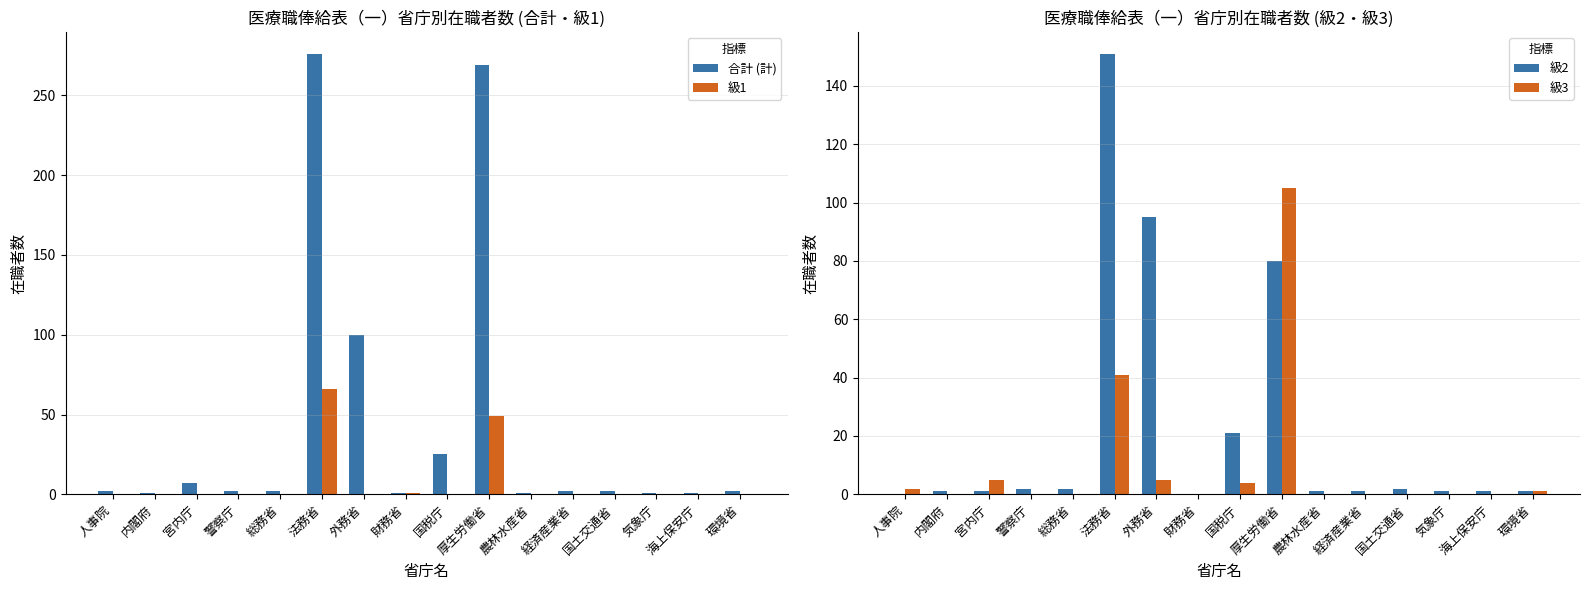

What position from the left is 外務省?

7